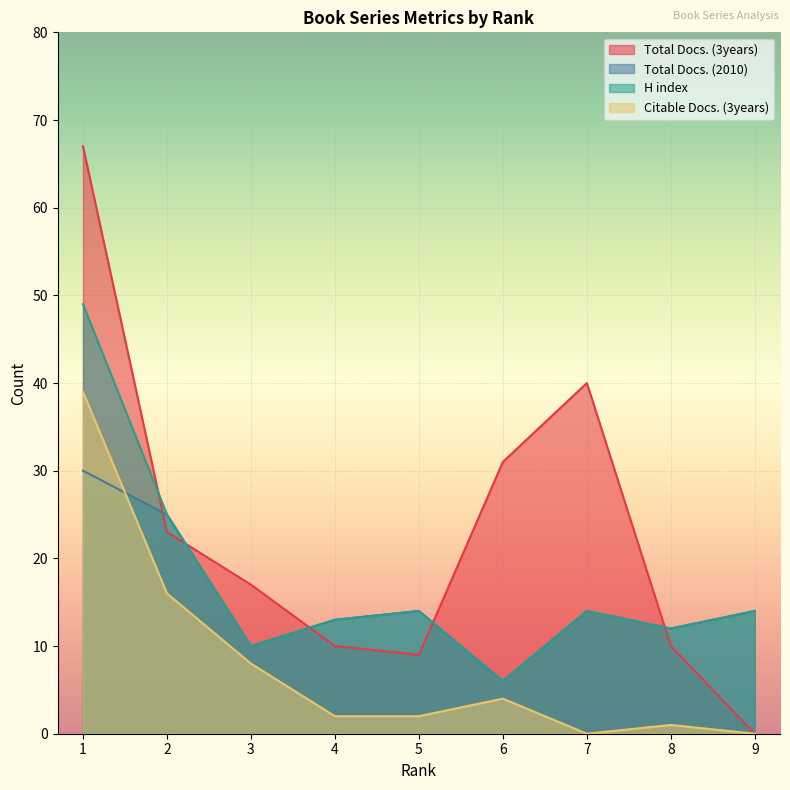

Count the number of data series in this chart.

4